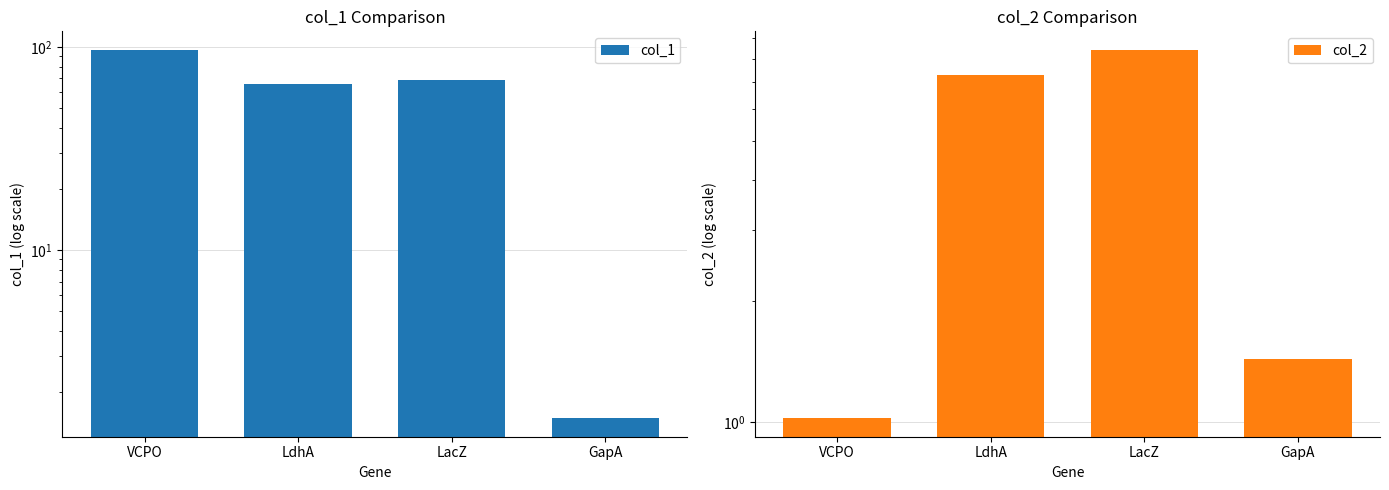

Reading right to left, list all the values displayed in this chart.

col_1: GapA=1.5	LacZ=68.9	LdhA=65.9	VCPO=96.8
col_2: GapA=1.4	LacZ=8.4	LdhA=7.3	VCPO=1.0